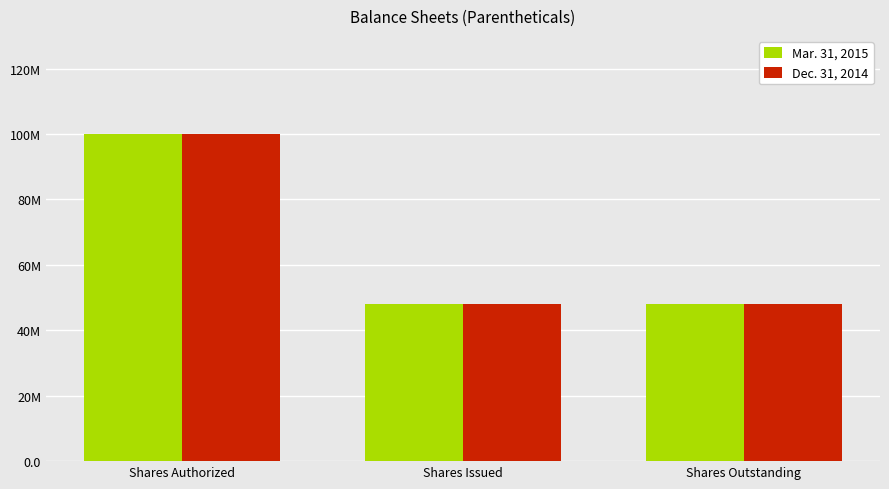

Reading right to left, what are all the values shown in this chart?

Mar. 31, 2015: 48000000	48000000	100000000
Dec. 31, 2014: 48000000	48000000	100000000